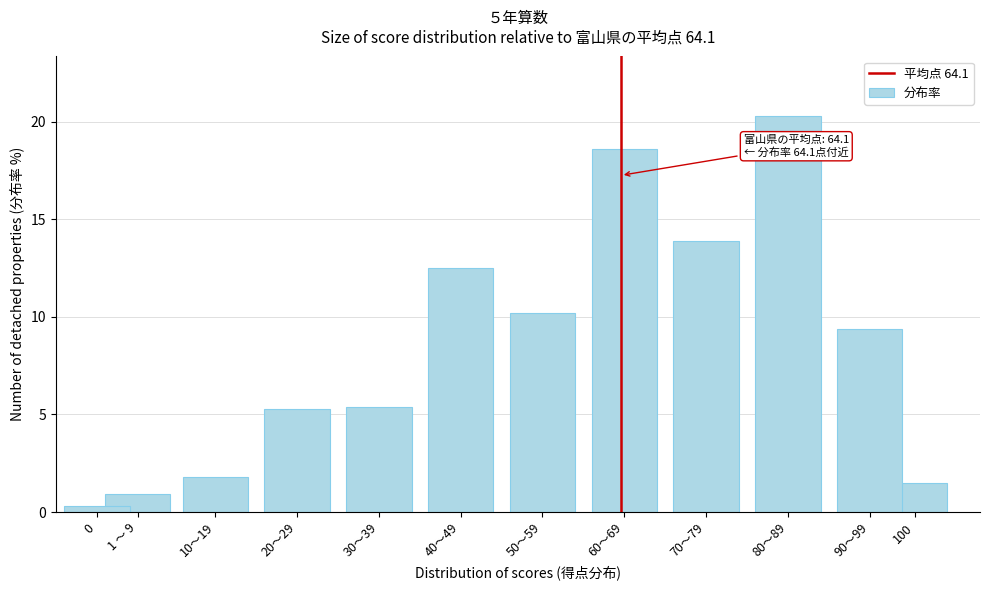

Reading right to left, extract all data points from this chart.

100=1.5	90～99=9.4	80～89=20.3	70～79=13.9	60～69=18.6	50～59=10.2	40～49=12.5	30～39=5.4	20～29=5.3	10～19=1.8	1 ～ 9=0.9	0=0.3